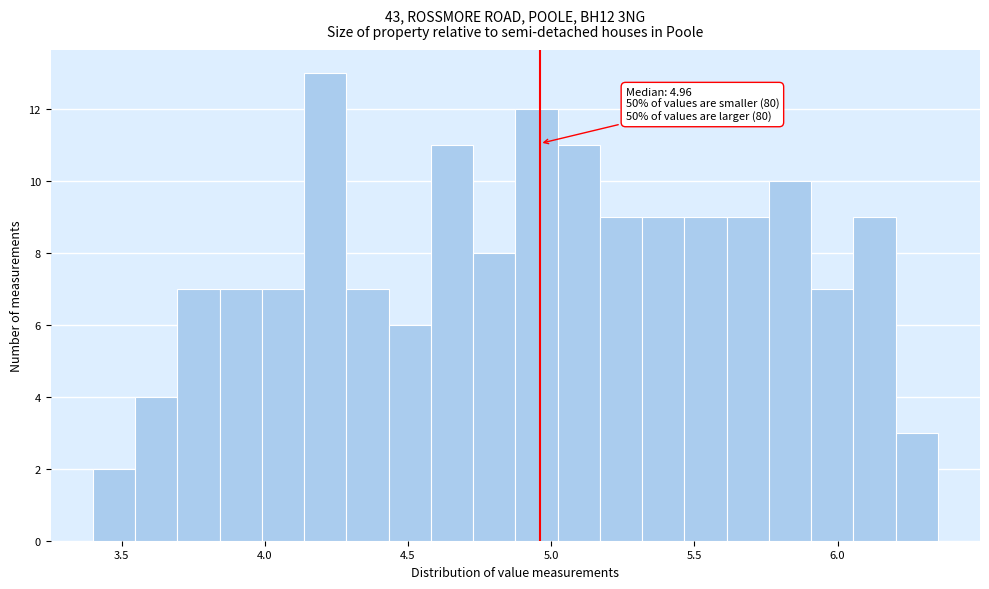

Read against the x-axis, roughly where is the centre of the tallest bar?

4.20